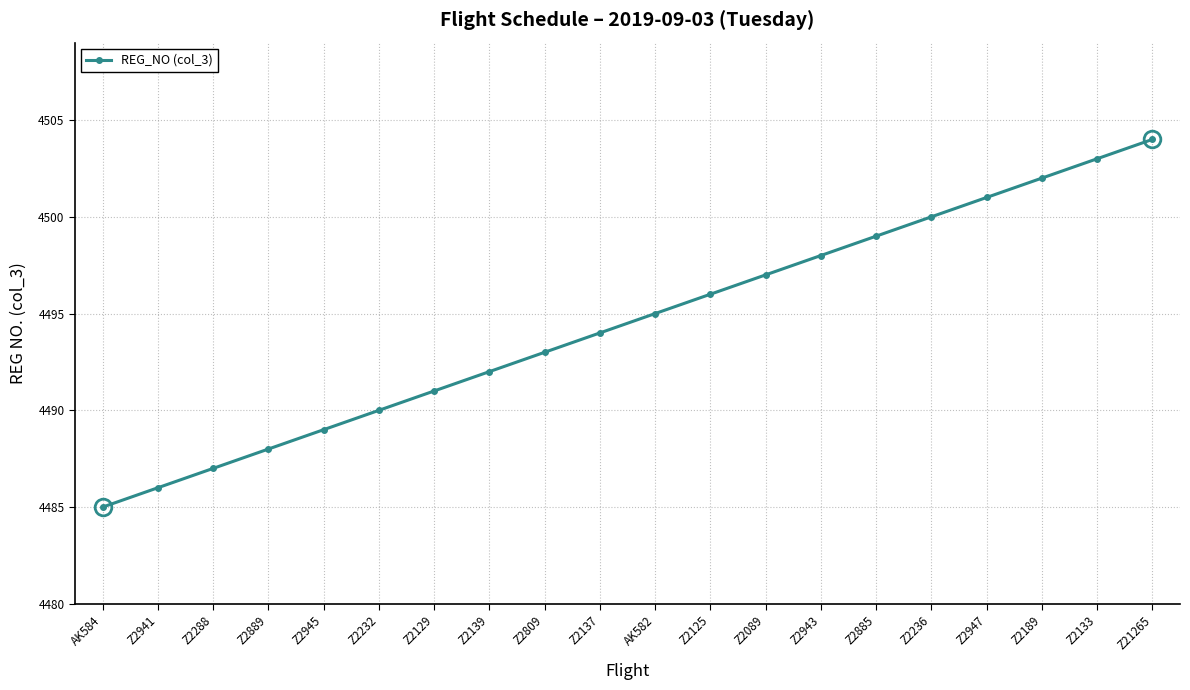

What is the approximate value at Z2189?

4502